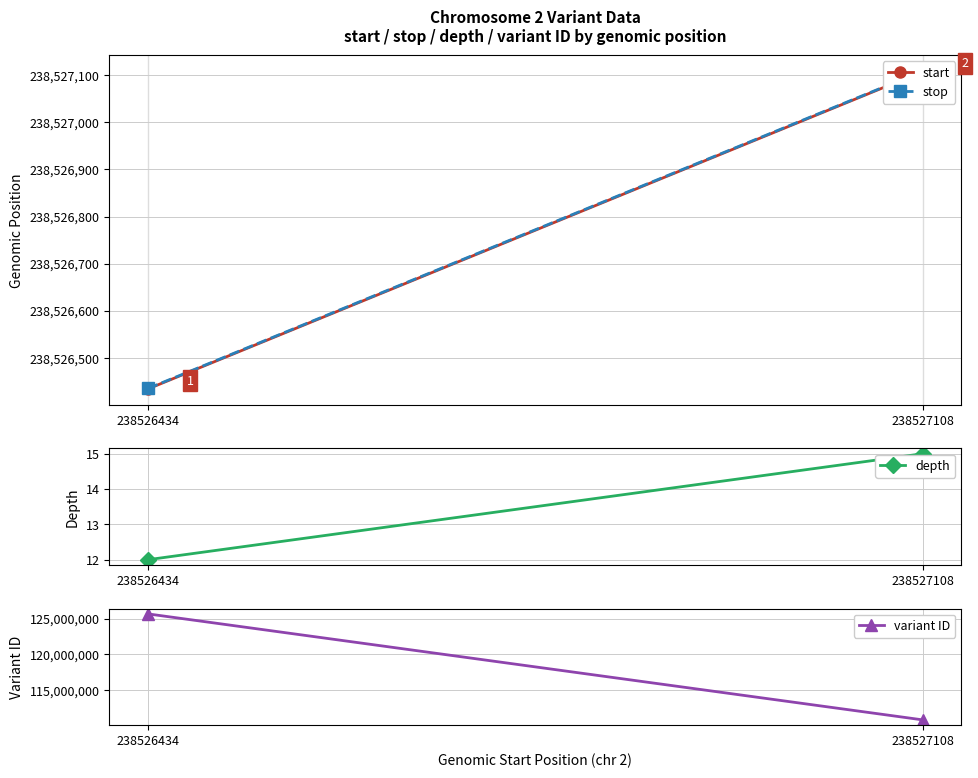

What value does the depth series have at 238527108?

15